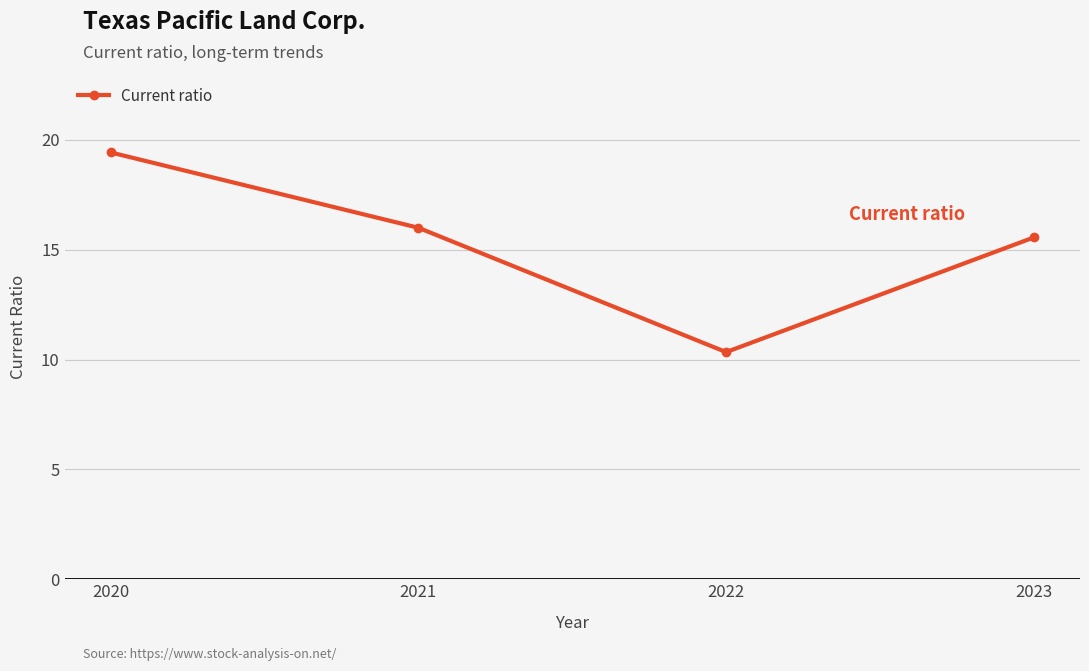

Which category has the highest value across all series?

2020